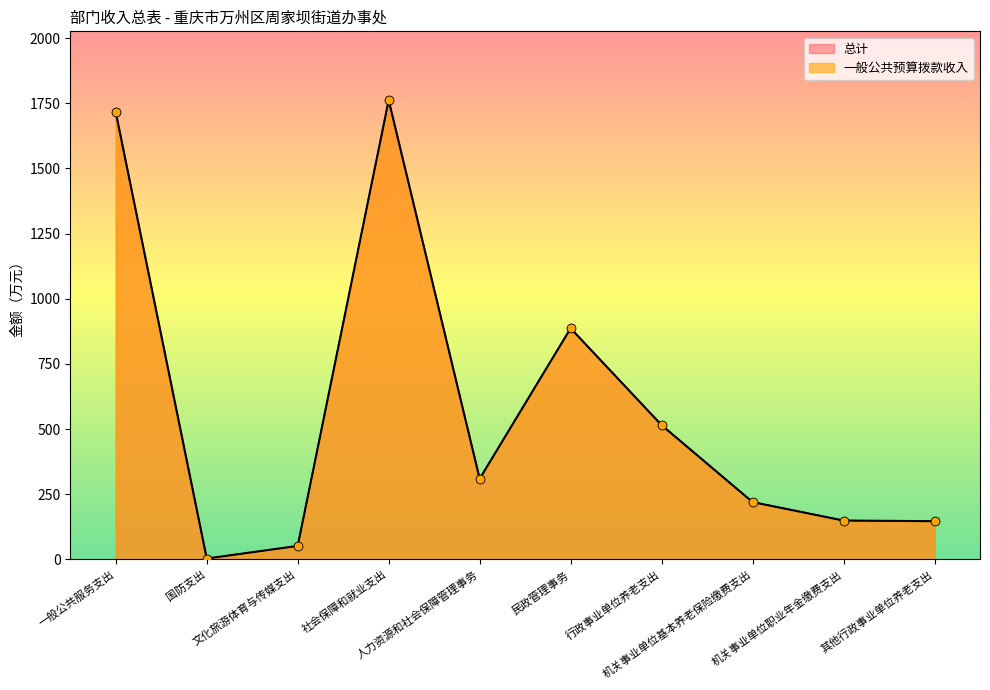

Which series reaches the minimum Y coordinate?

总计